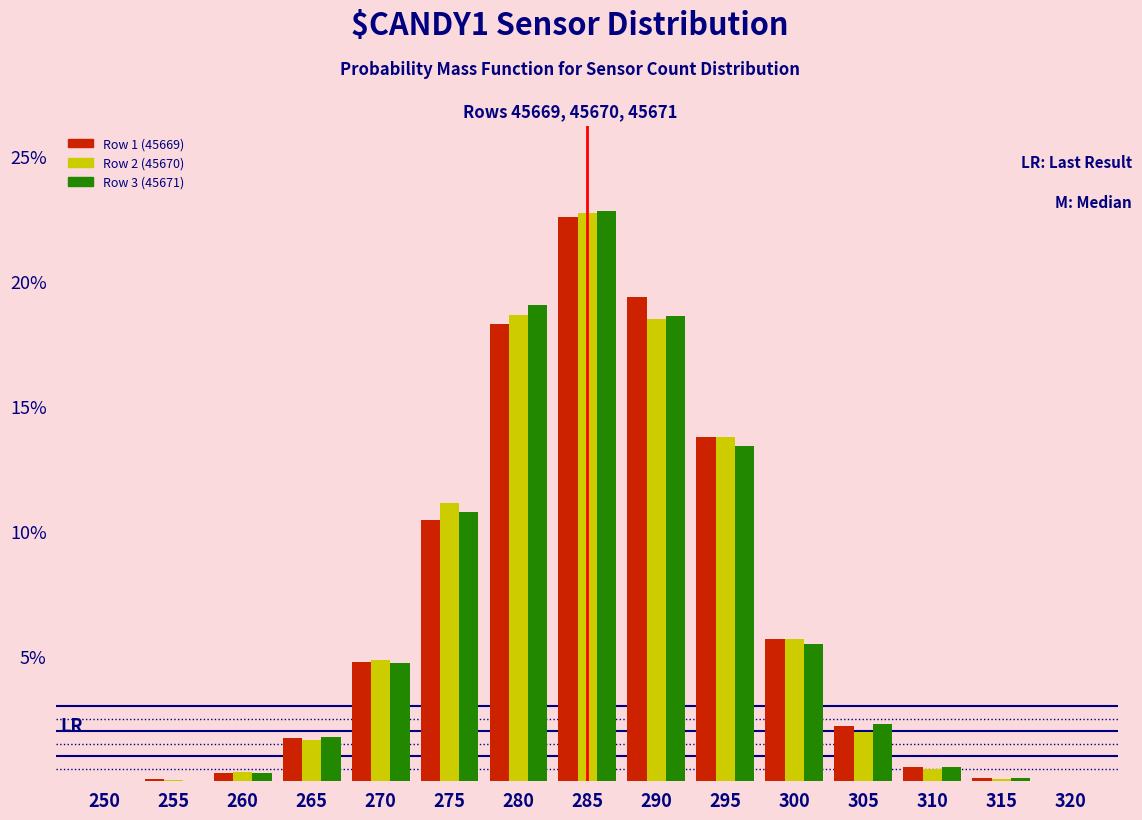

What is the maximum value for Row 3 (45671)?

22.8